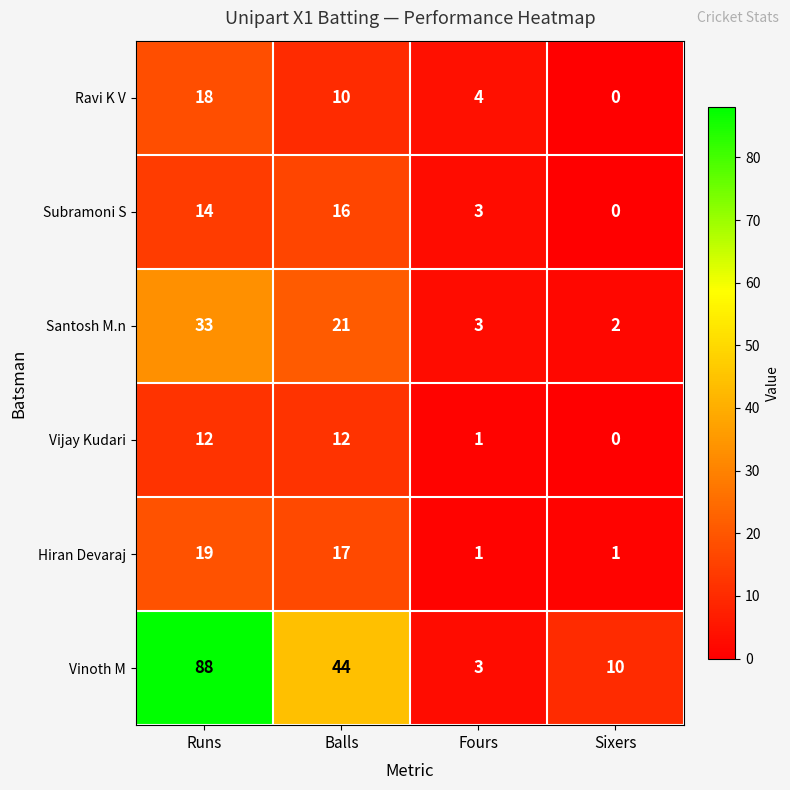

How many positive values does the Subramoni S series have?

3